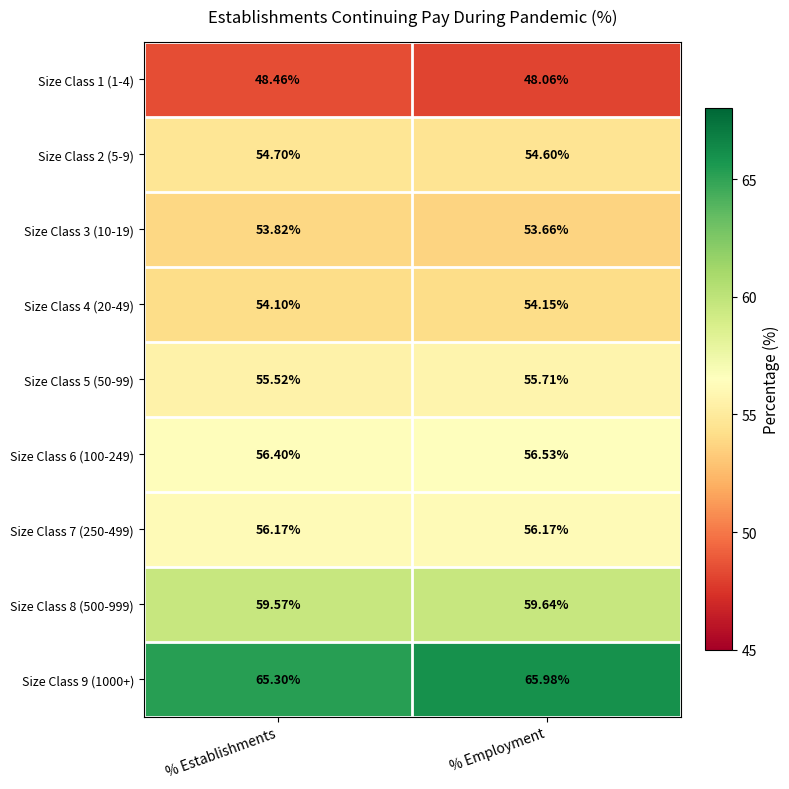

What is the difference between the highest and lowest values at % Establishments?

16.8